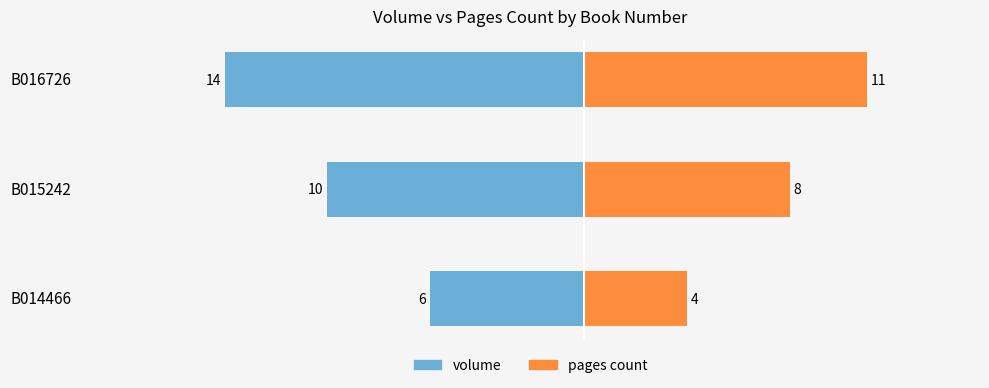

How many data points in pages count are above 8?

1